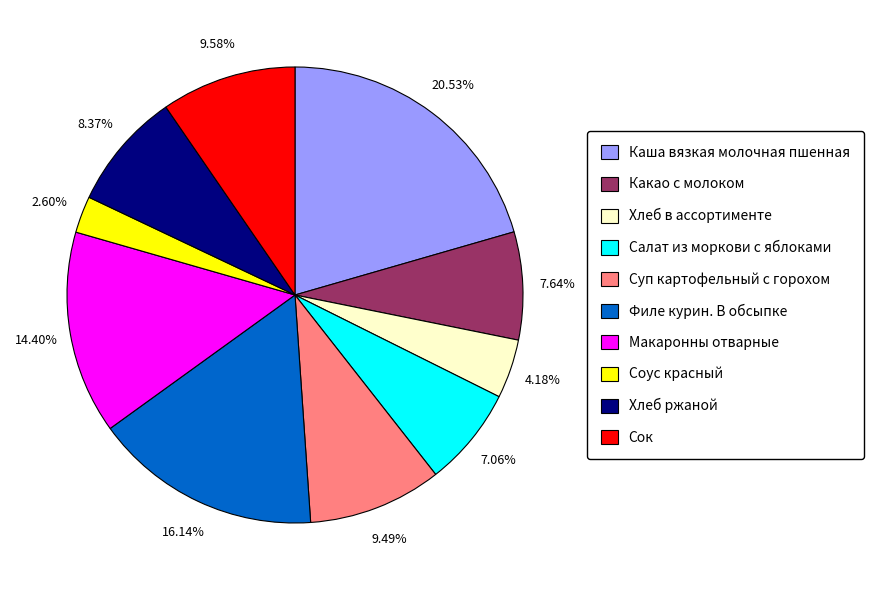

To the nearest percent, what is the difference between the largest and smallest slice percentages?

18%